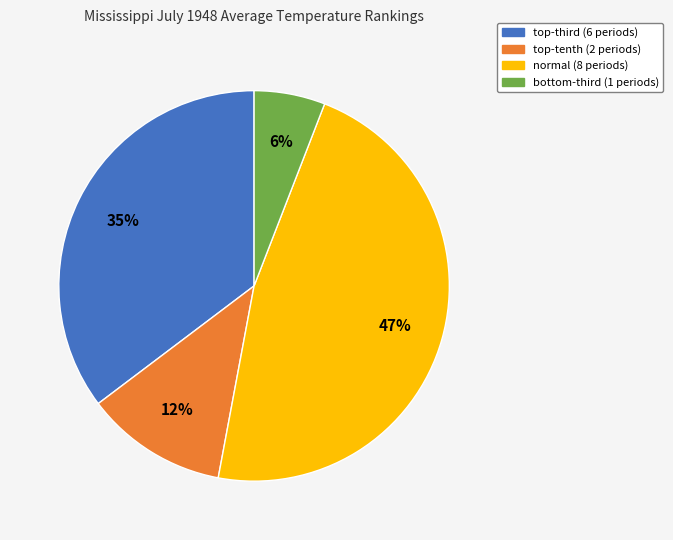

How many slices are in this pie chart?

4